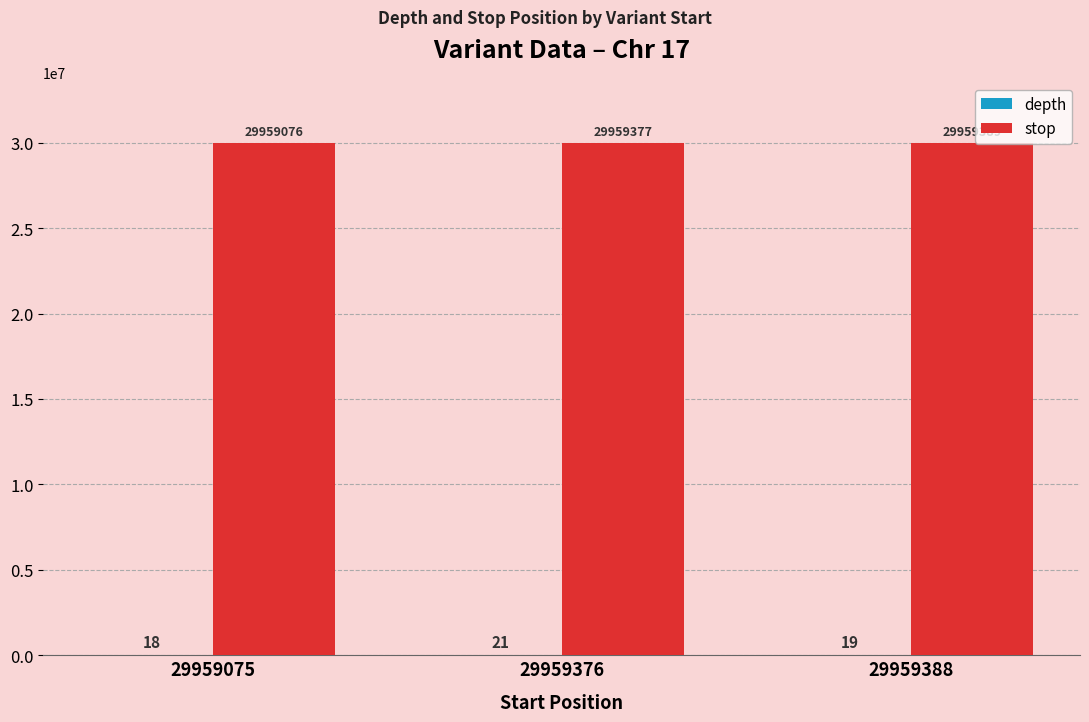

Are the bars grouped side by side (vs. stacked)?

Yes